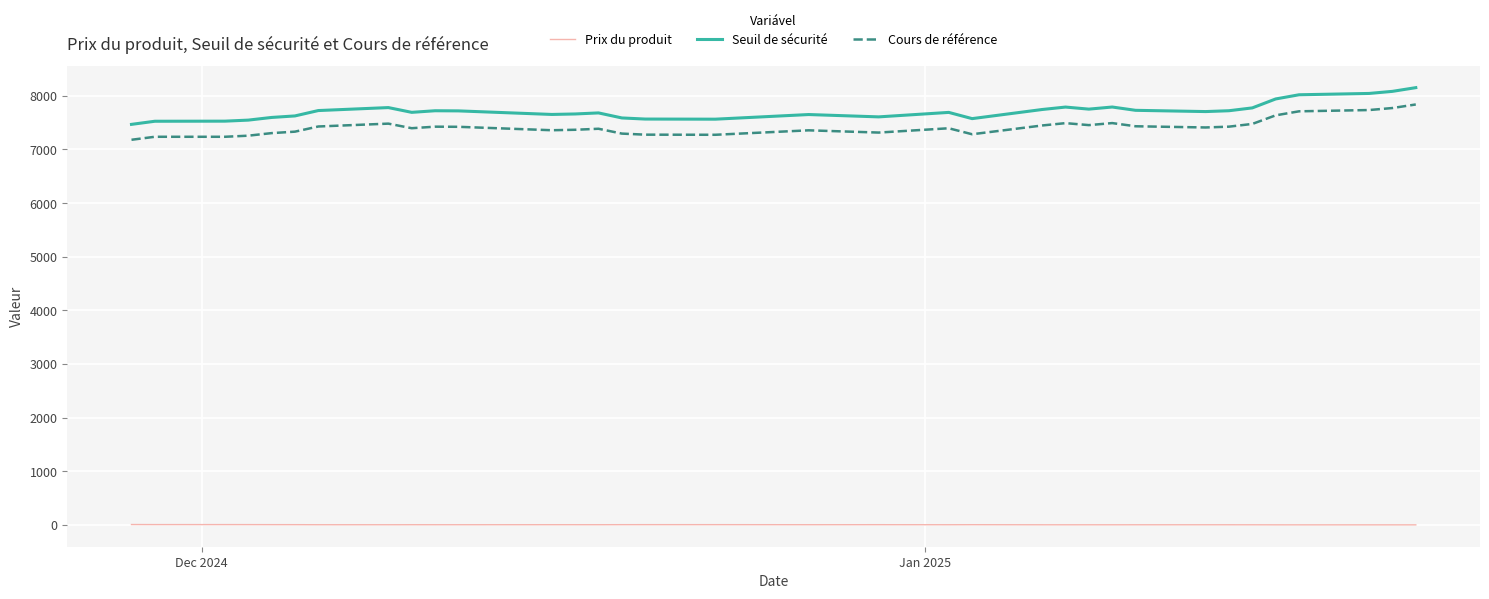

Rank the series by their maximum value, from highest to lowest.

Seuil de sécurité, Cours de référence, Prix du produit